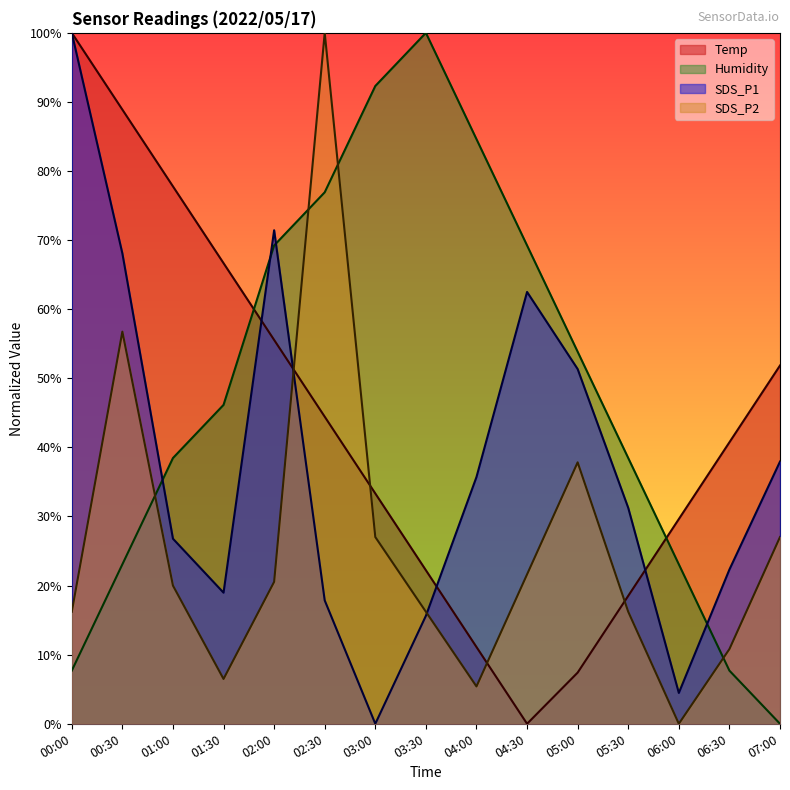

Between 07:00 and 06:30, which is larger?

07:00